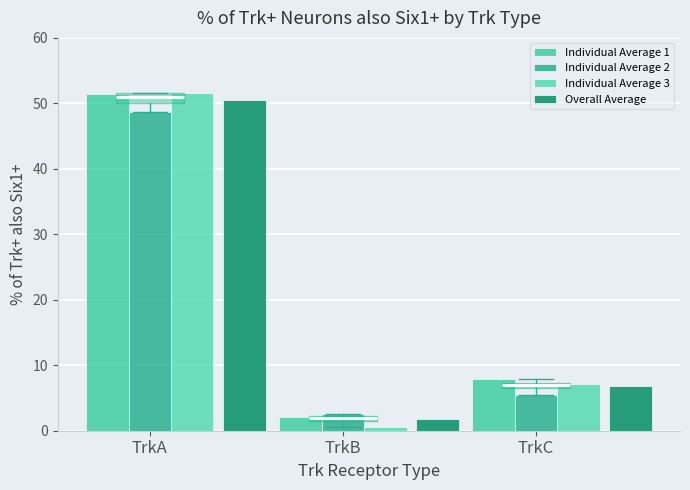

At how many categories does at least one series exceed 28?

1